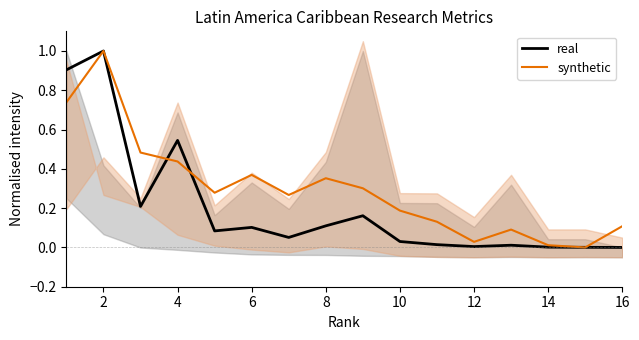

List the series in order of their peak value, lowest first.

real, synthetic